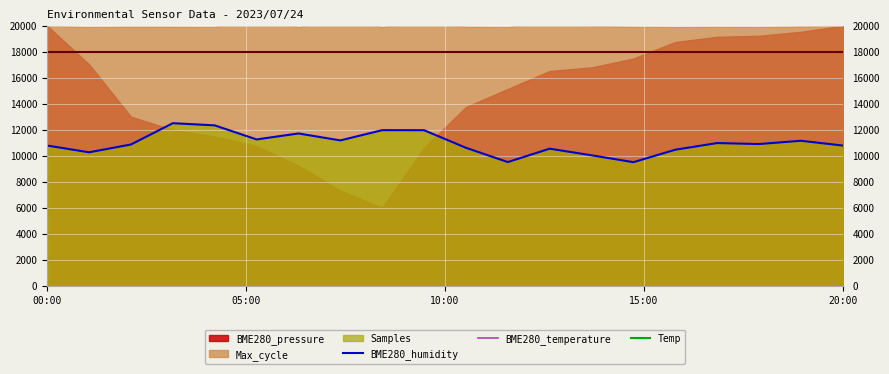

The value of BME280_humidity at 20:00 is 10780.0. True or false?

True